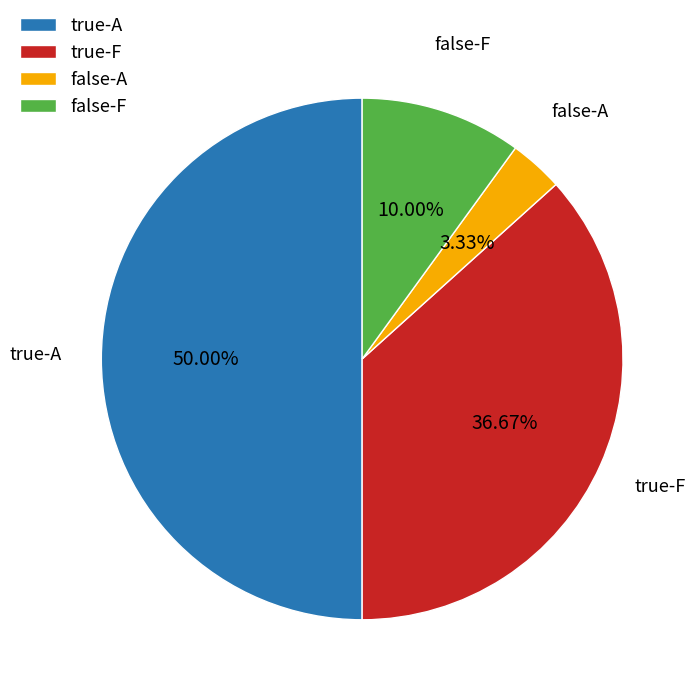

Between true-F and true-A, which is larger?

true-A